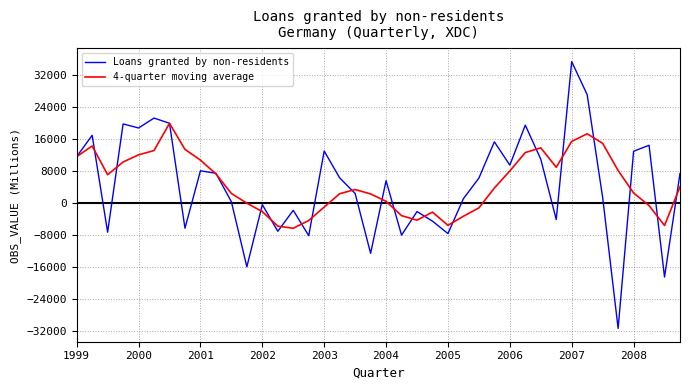

What is the lowest value of the 4-quarter moving average series?

-6257.5